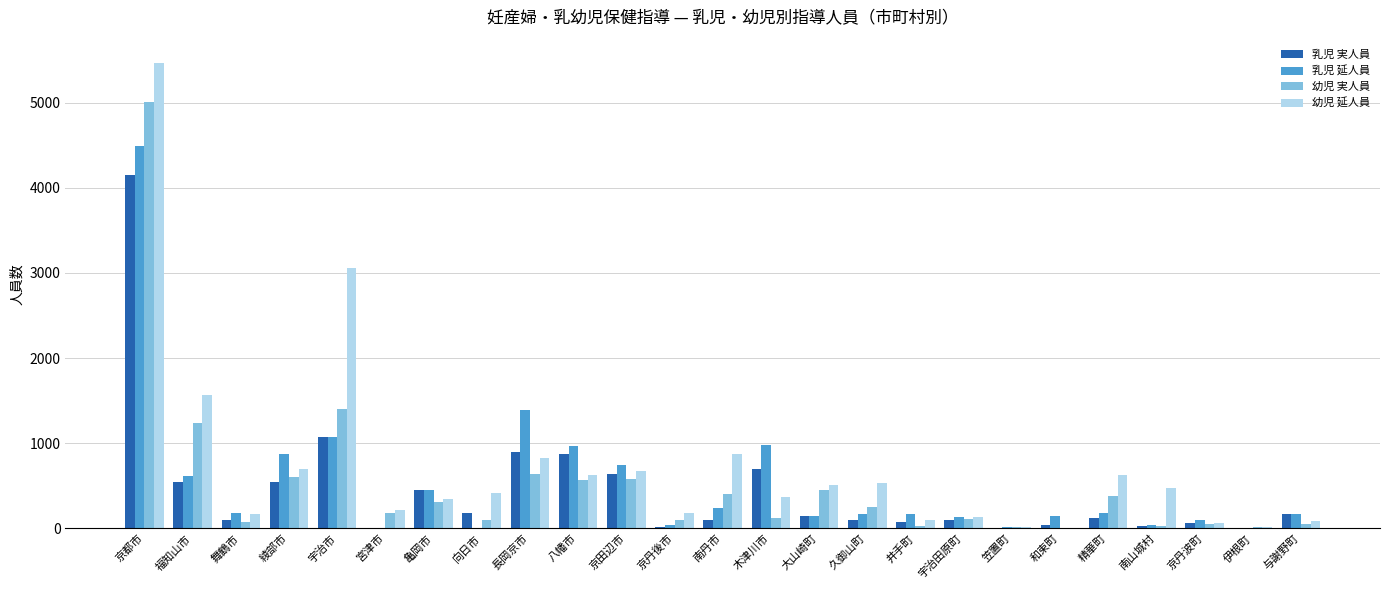

The 幼児 延人員 series shows 630 at 木津川市. True or false?

False